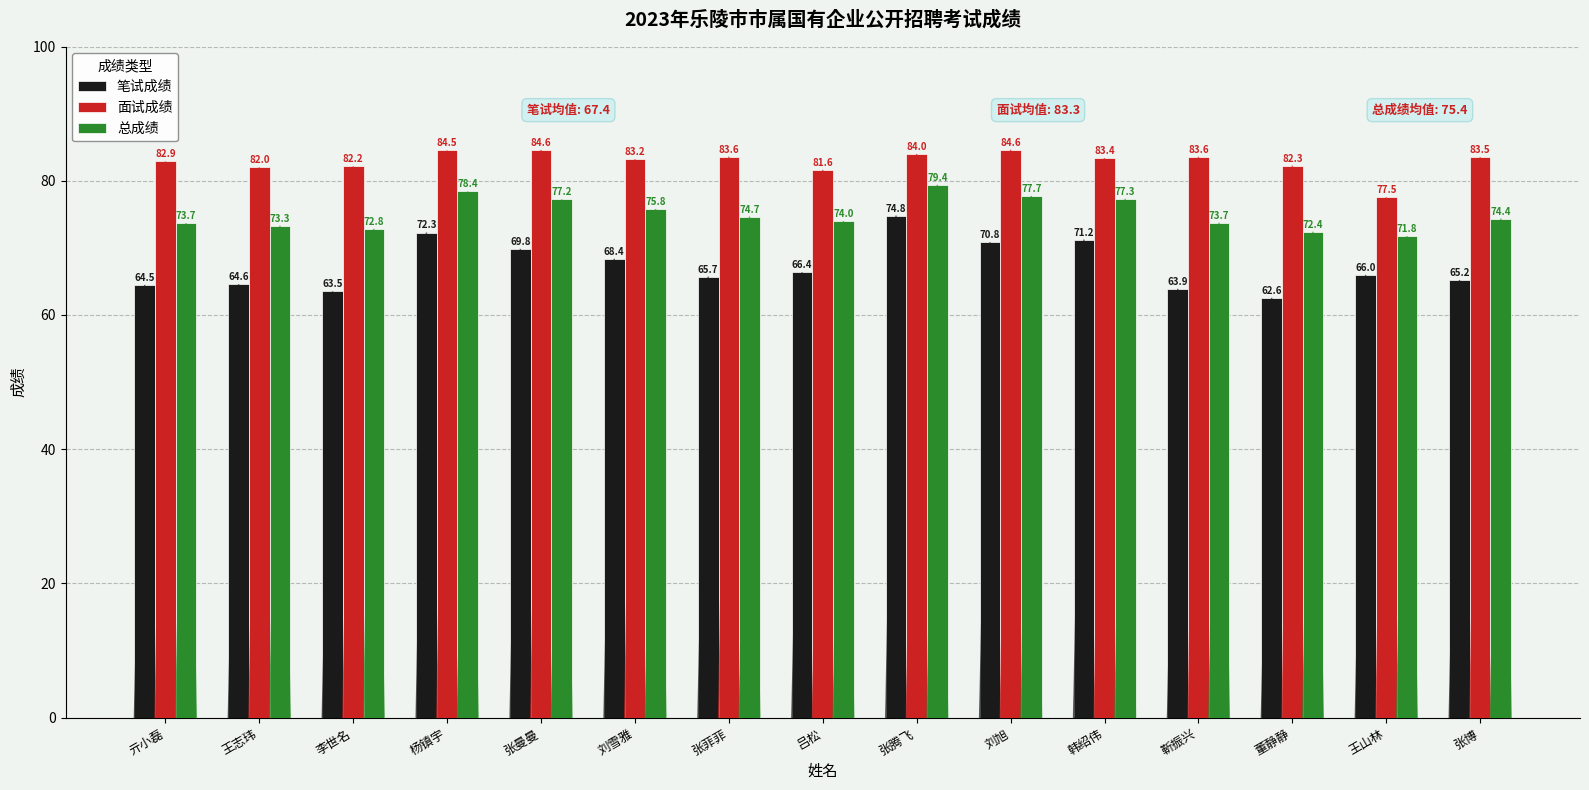

How many groups of bars are there?

15